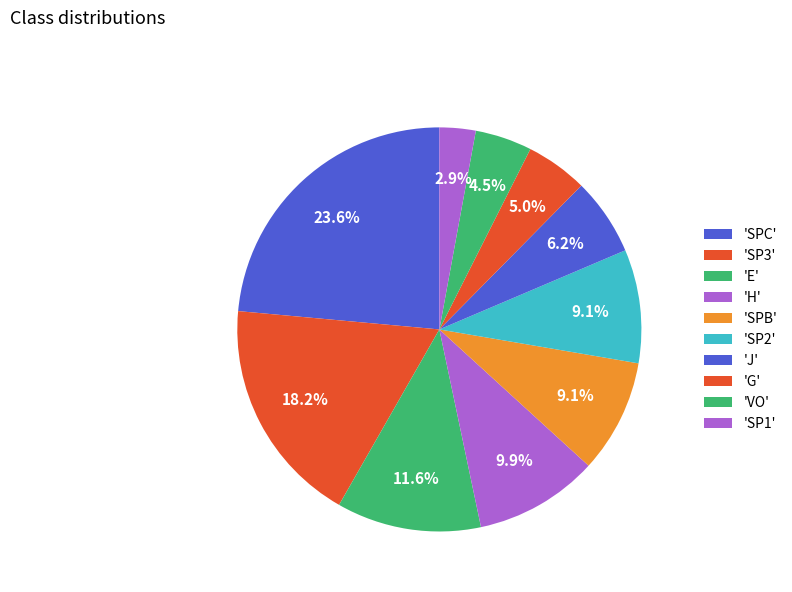

Which slice is the largest?

SPC